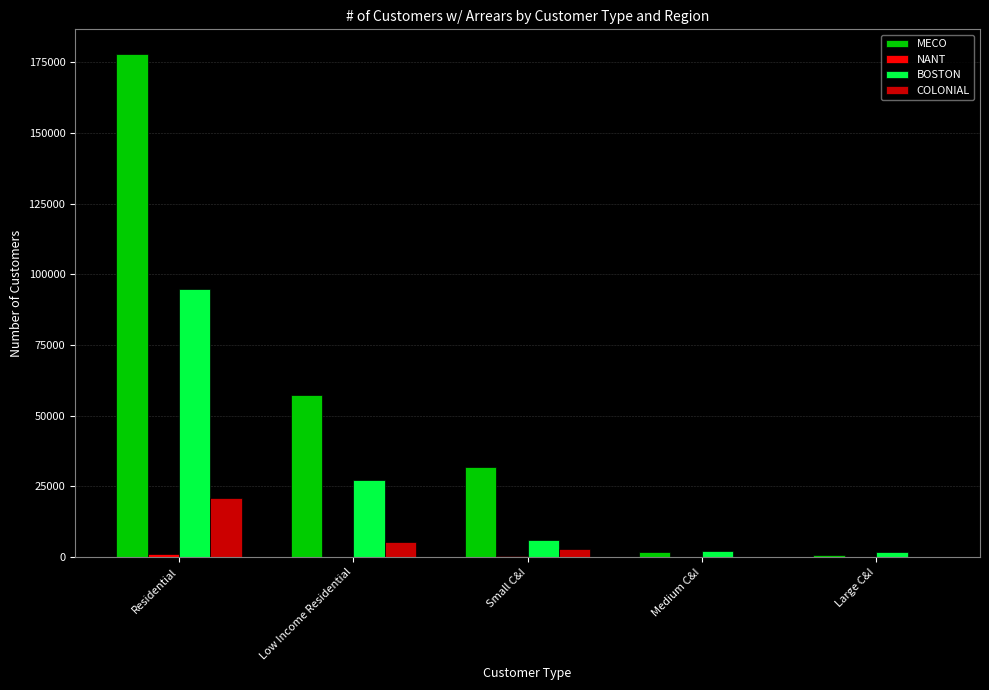

What is the highest value of the BOSTON series?

94660